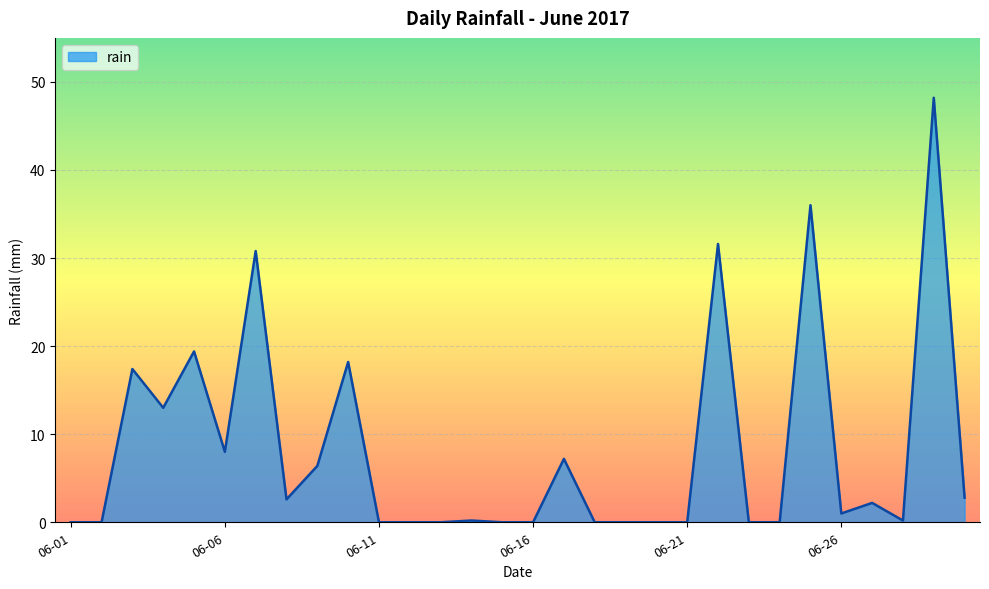

What is the sum of all values?

245.2